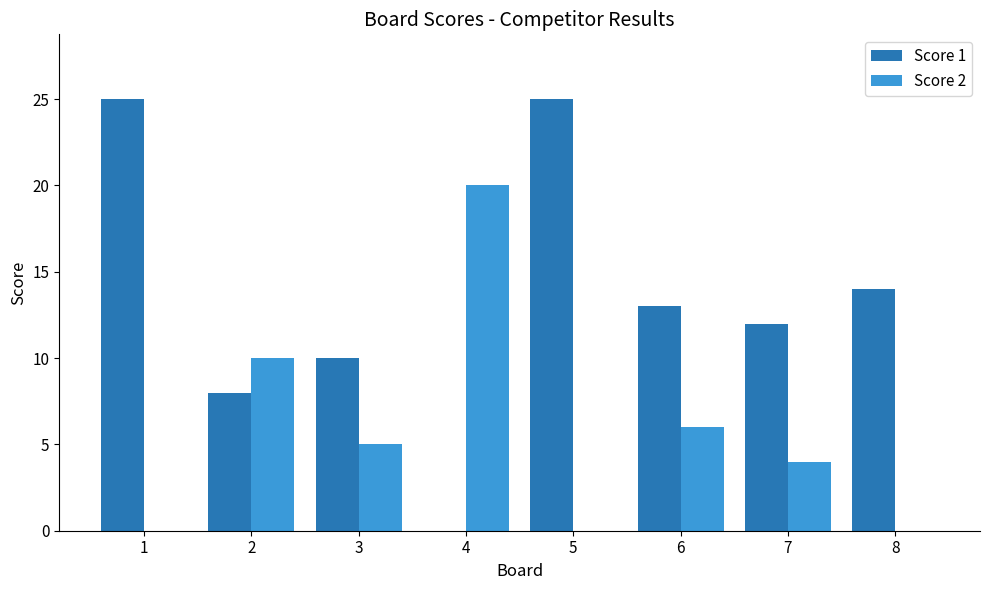

Is the value of Score 2 at 4 greater than the value of Score 1 at 6?

Yes